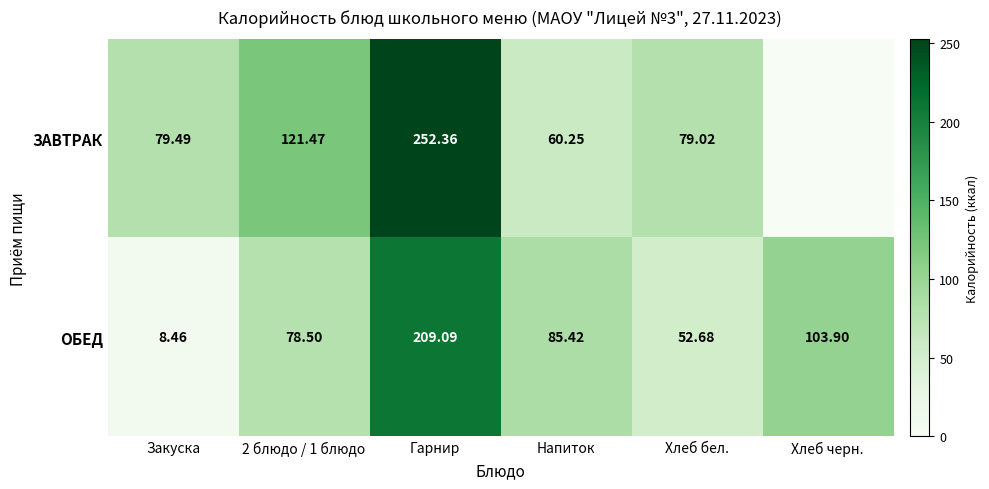

Between Гарнир and 2 блюдо / 1 блюдо, which is larger?

Гарнир